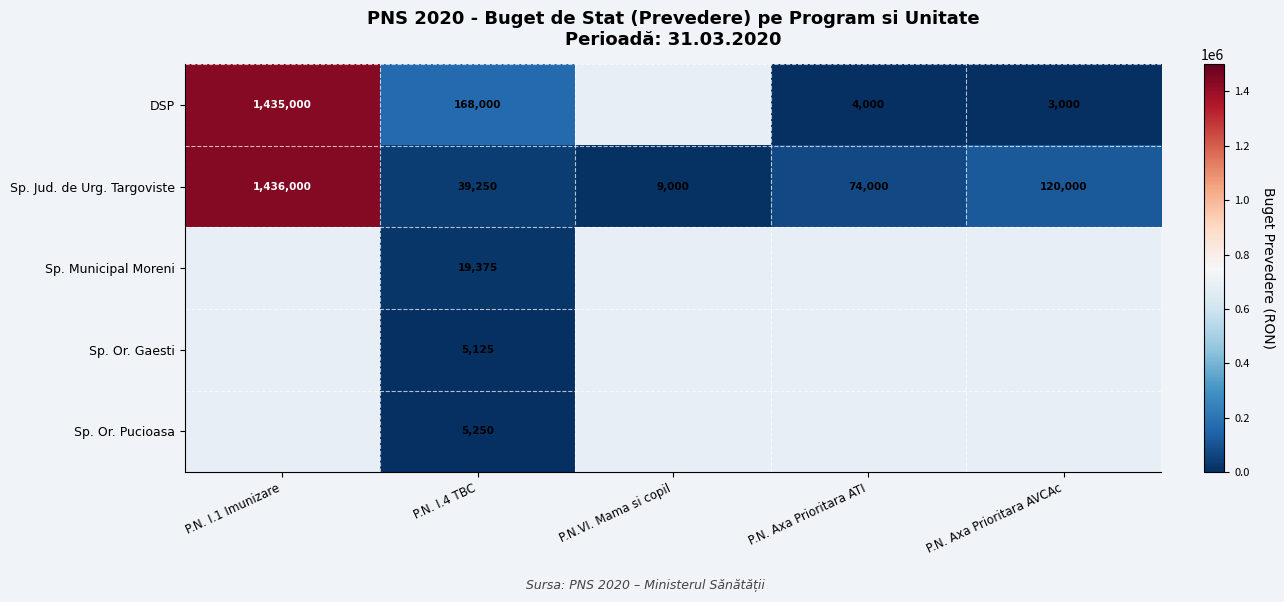

What is the difference between the maximum and second lowest values in the Sp. Jud. de Urg. Targoviste series?

1396750